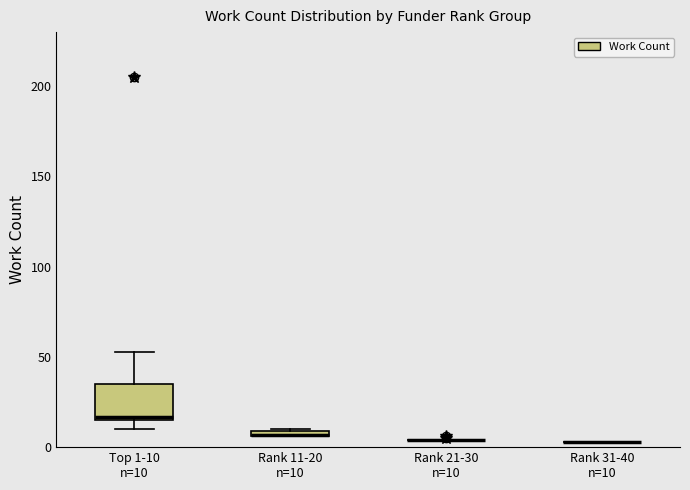

Comparing the boxes themselves (not the whiskers), which one is the tallest?

Top 1-10 n=10